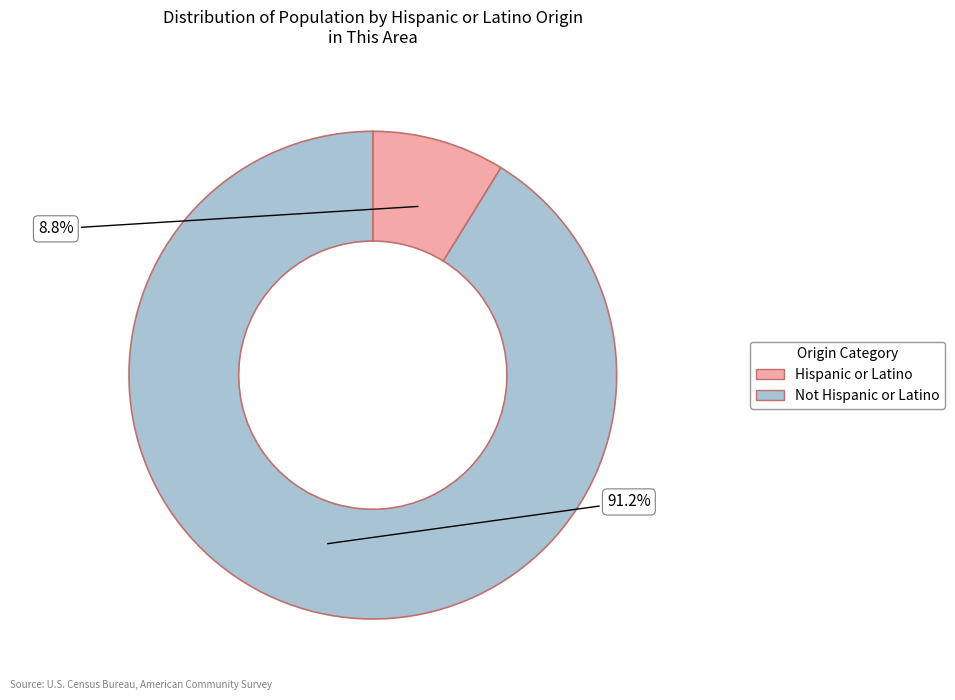

Does Hispanic or Latino represent more than half of the total?

No